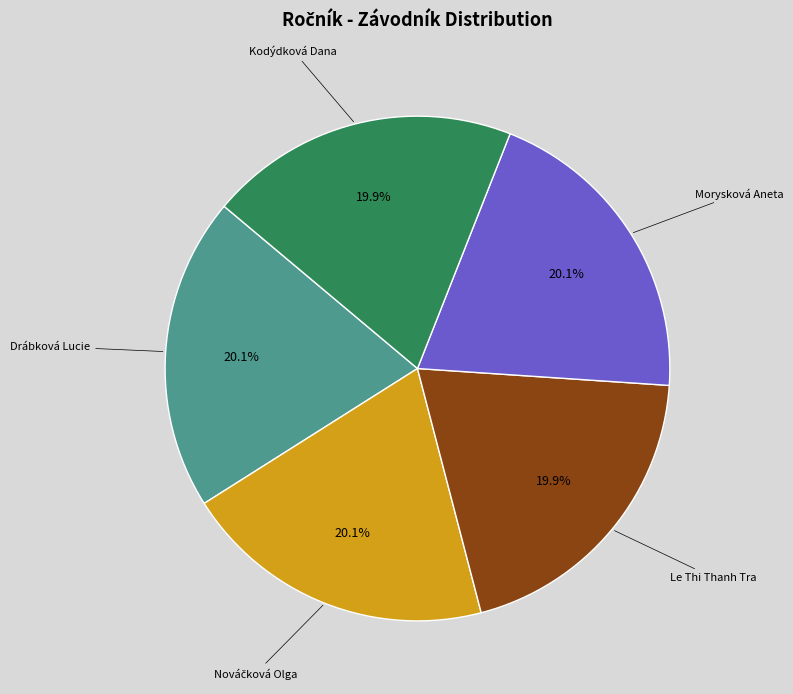

To the nearest percent, what is the average slice percentage?

20%